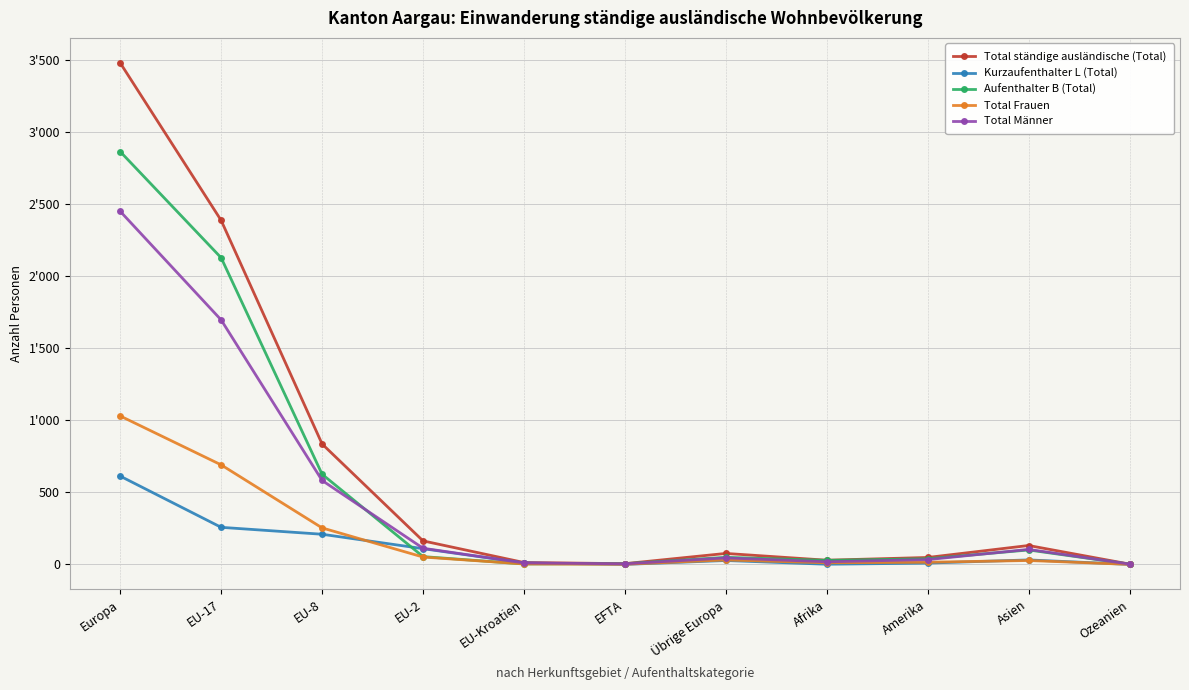

Where does the Total ständige ausländische (Total) series first go above 76?

Europa